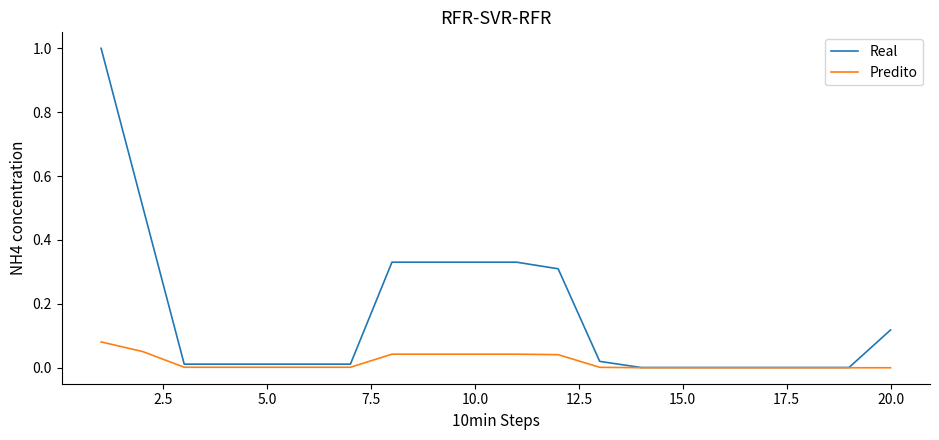

What is the greatest value displayed?

1.0